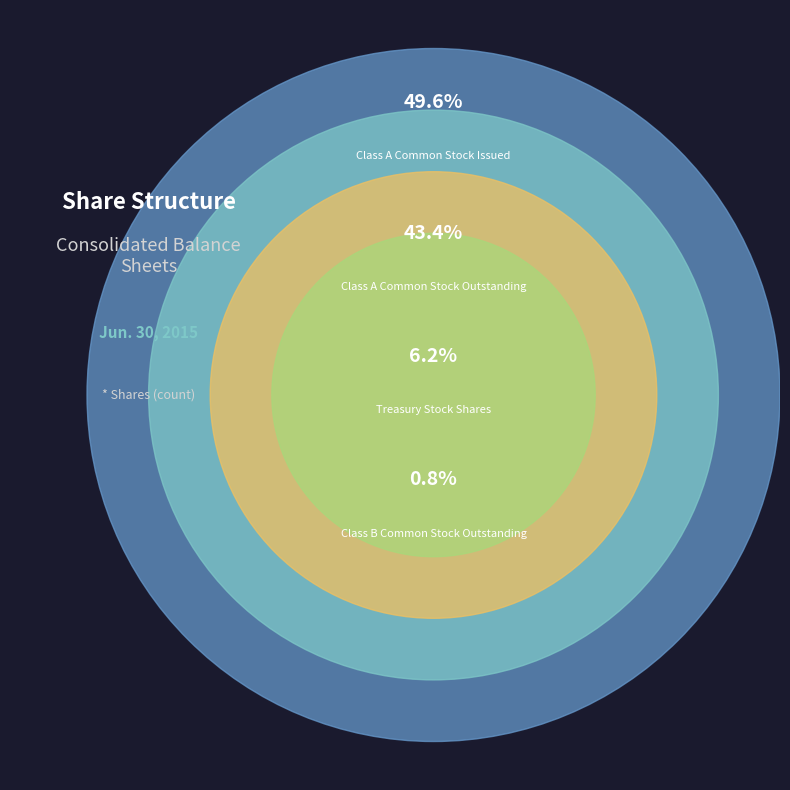

Is it true that Class B Common Stock Outstanding is 12% of the pie?

False